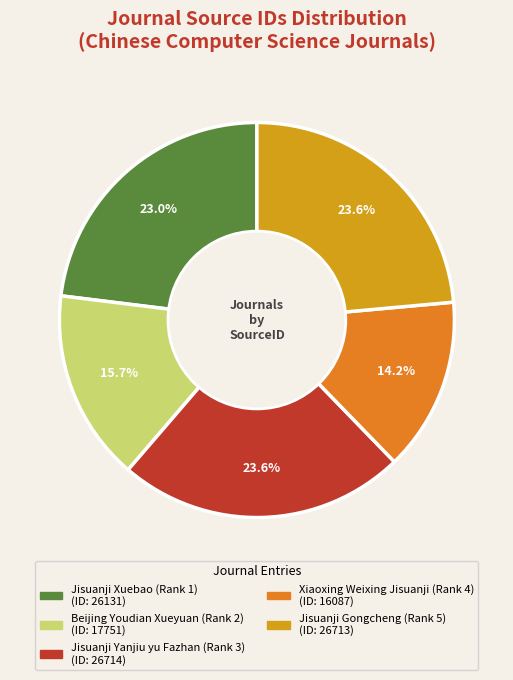

To the nearest percent, what percentage of the pie is Jisuanji Xuebao (Rank 1)?

23%